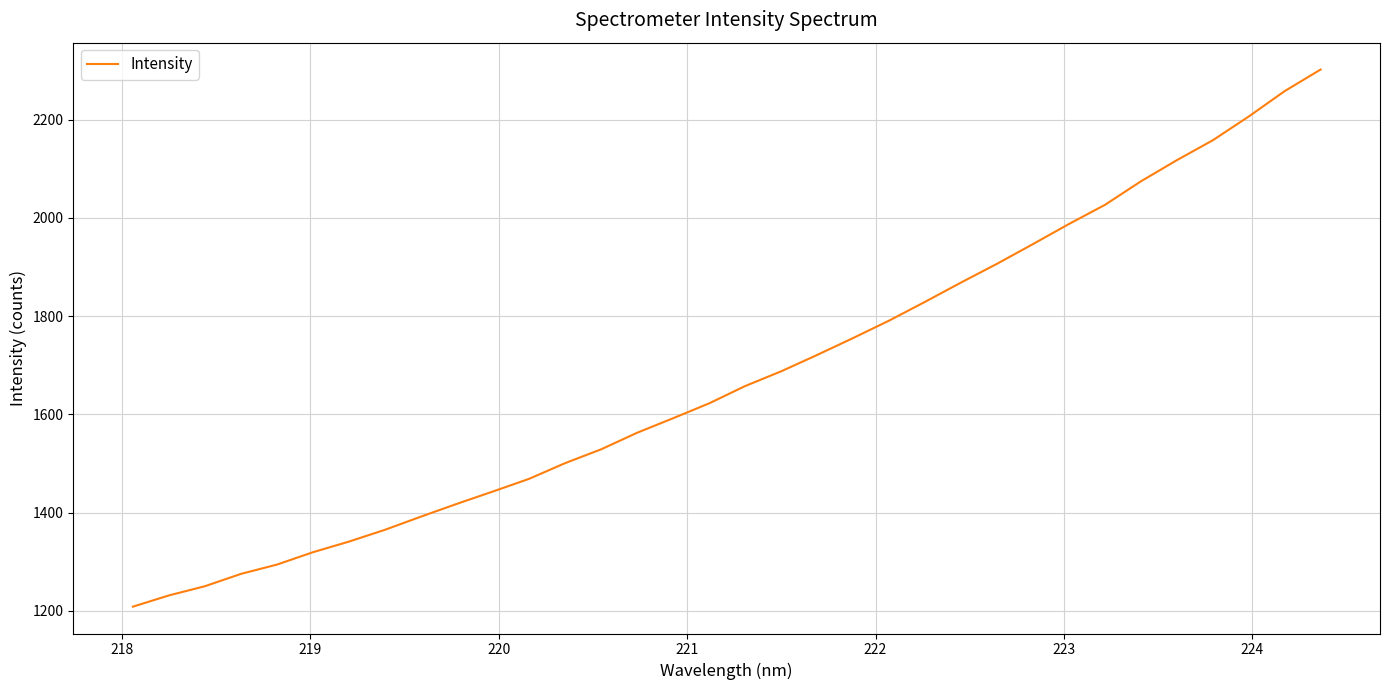

Is this an area chart (filled region under the line)?

No